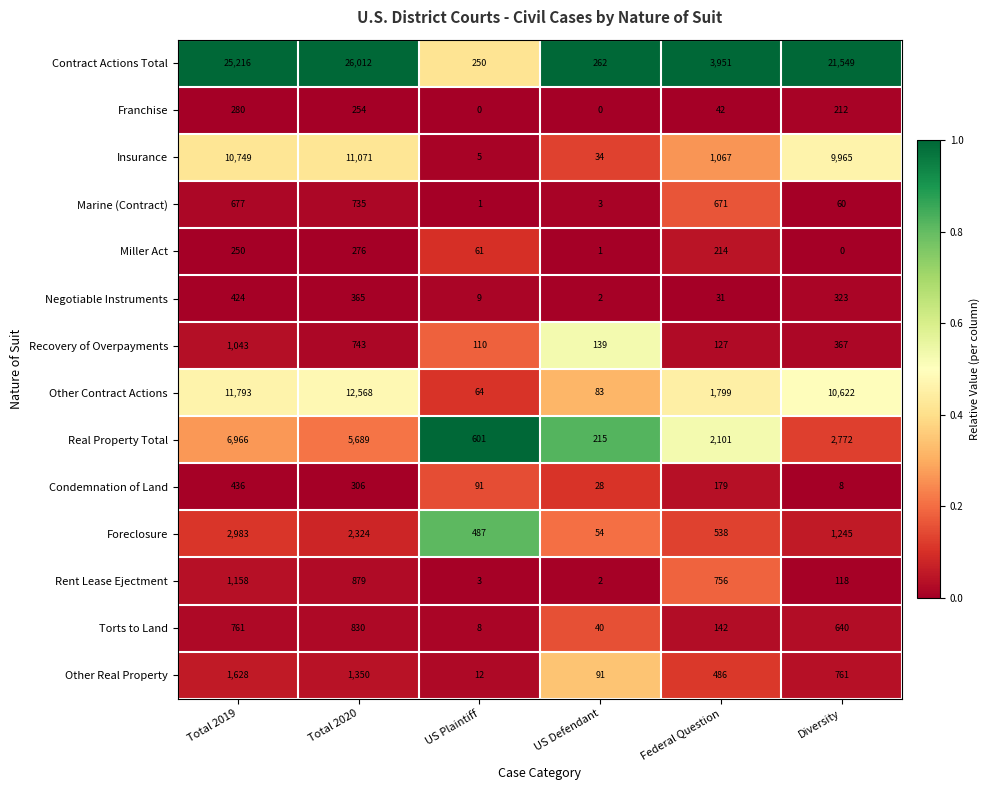

The value of Franchise at Federal Question is 19. True or false?

False